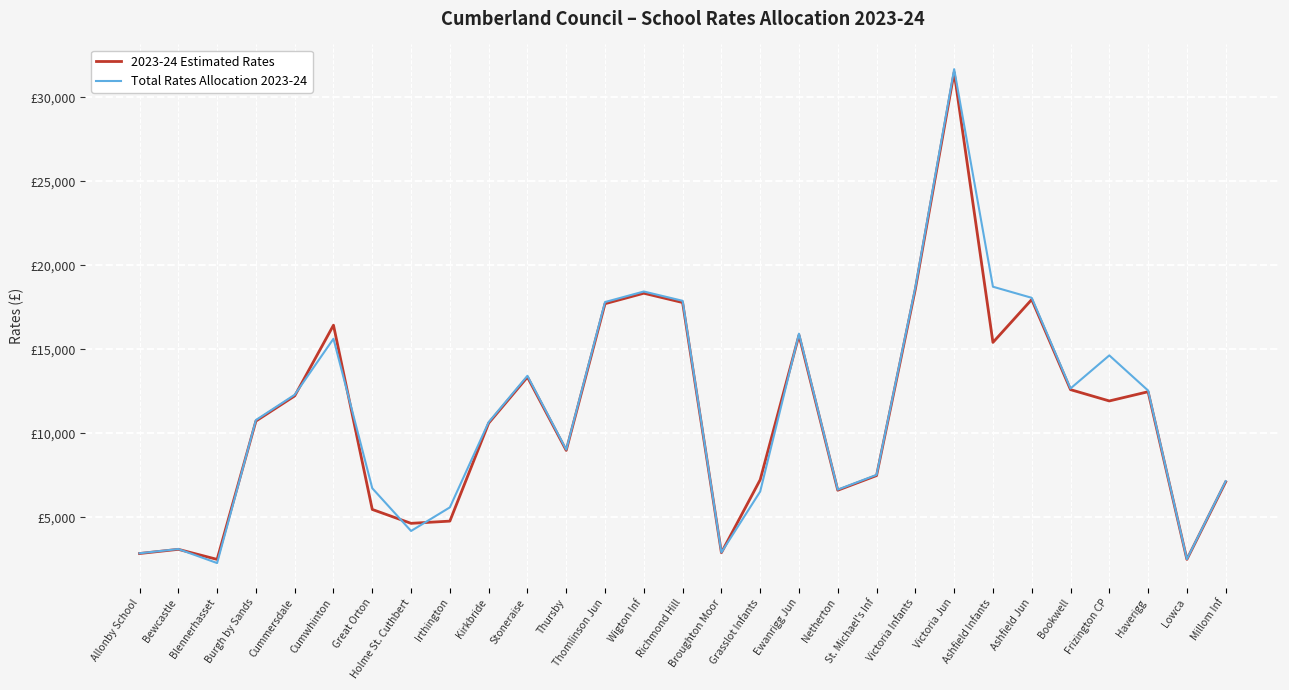

What are all the series names shown in the legend?

2023-24 Estimated Rates, Total Rates Allocation 2023-24